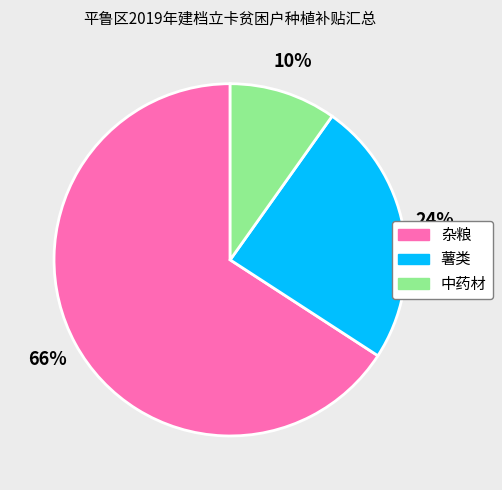

Is it true that 薯类 is 24% of the pie?

True